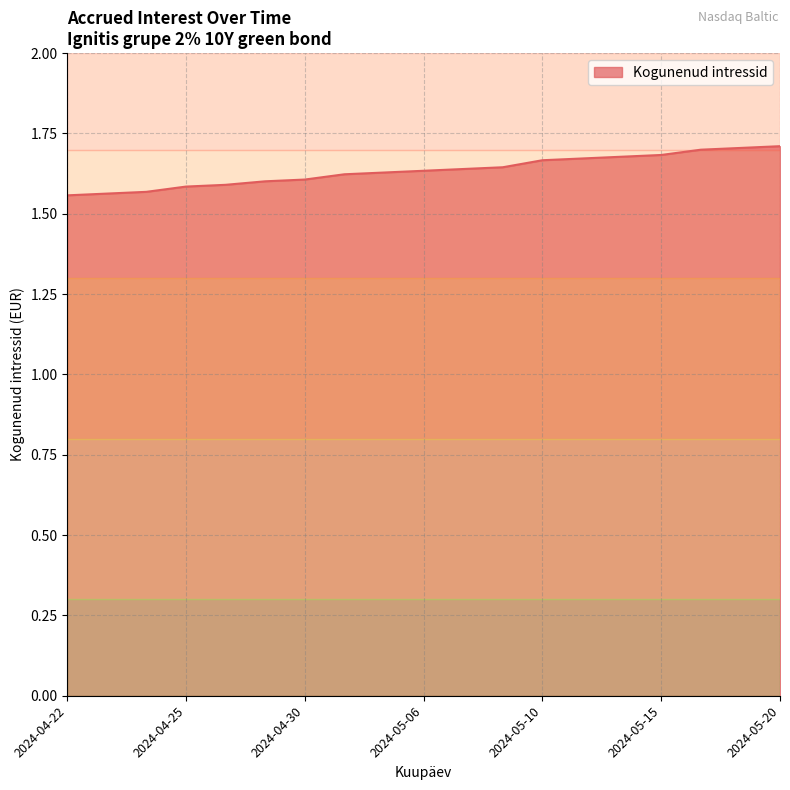

What is the value of the 14th point from the left?

1.7